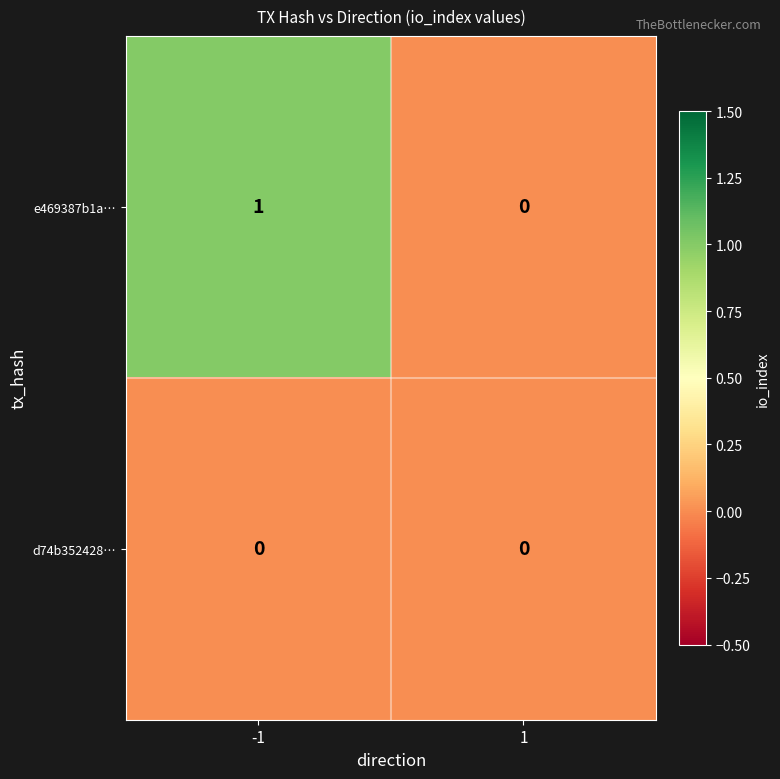

The value of e469387b1a… at 1 is 0. True or false?

True